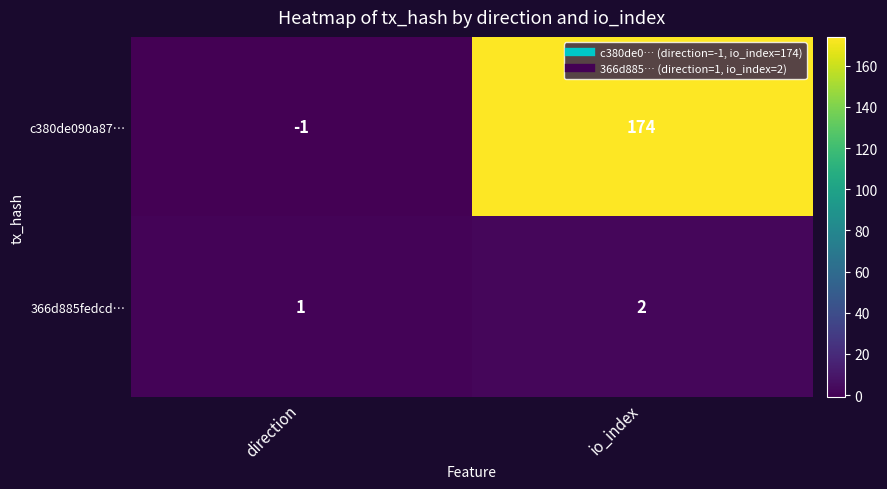

What is the spread (max minus min) of values at io_index?

172